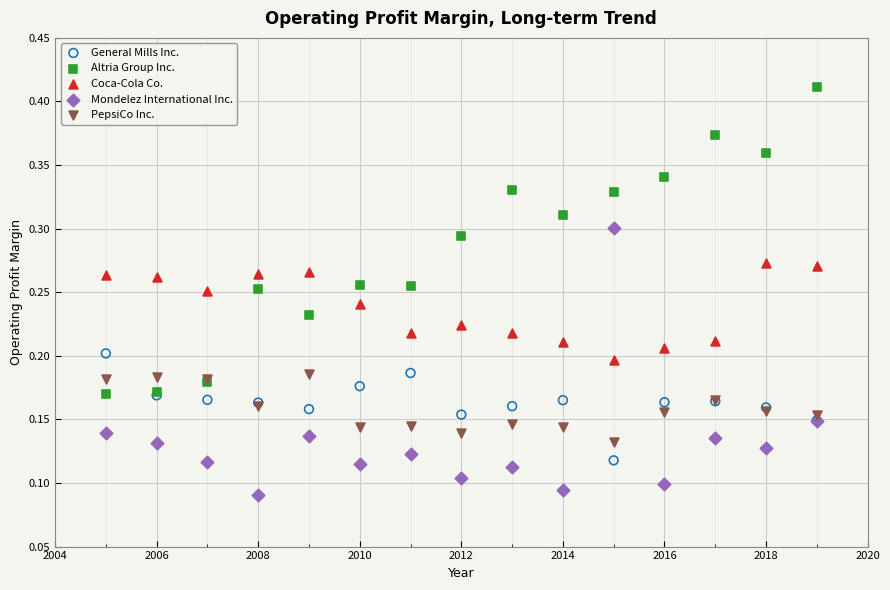

What are all the series names shown in the legend?

General Mills Inc., Altria Group Inc., Coca-Cola Co., Mondelez International Inc., PepsiCo Inc.